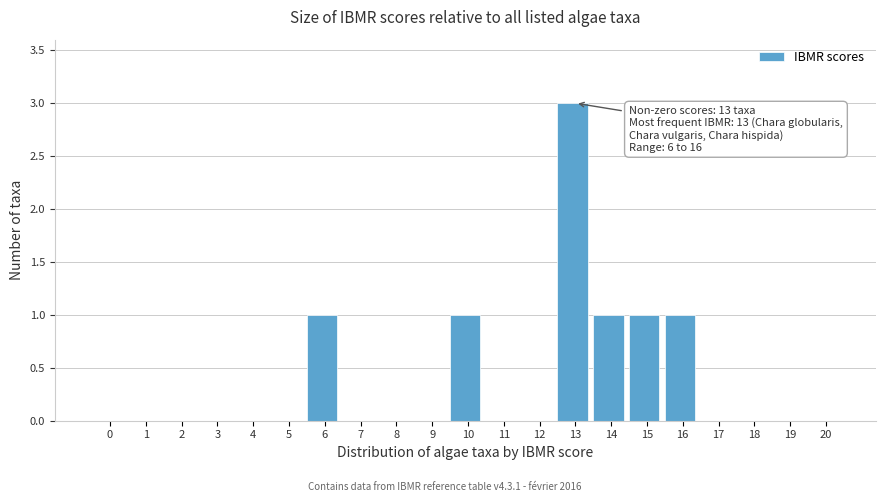

Reading left to right, list all the values displayed in this chart.

0=0	1=0	2=0	3=0	4=0	5=0	6=1	7=0	8=0	9=0	10=1	11=0	12=0	13=3	14=1	15=1	16=1	17=0	18=0	19=0	20=0